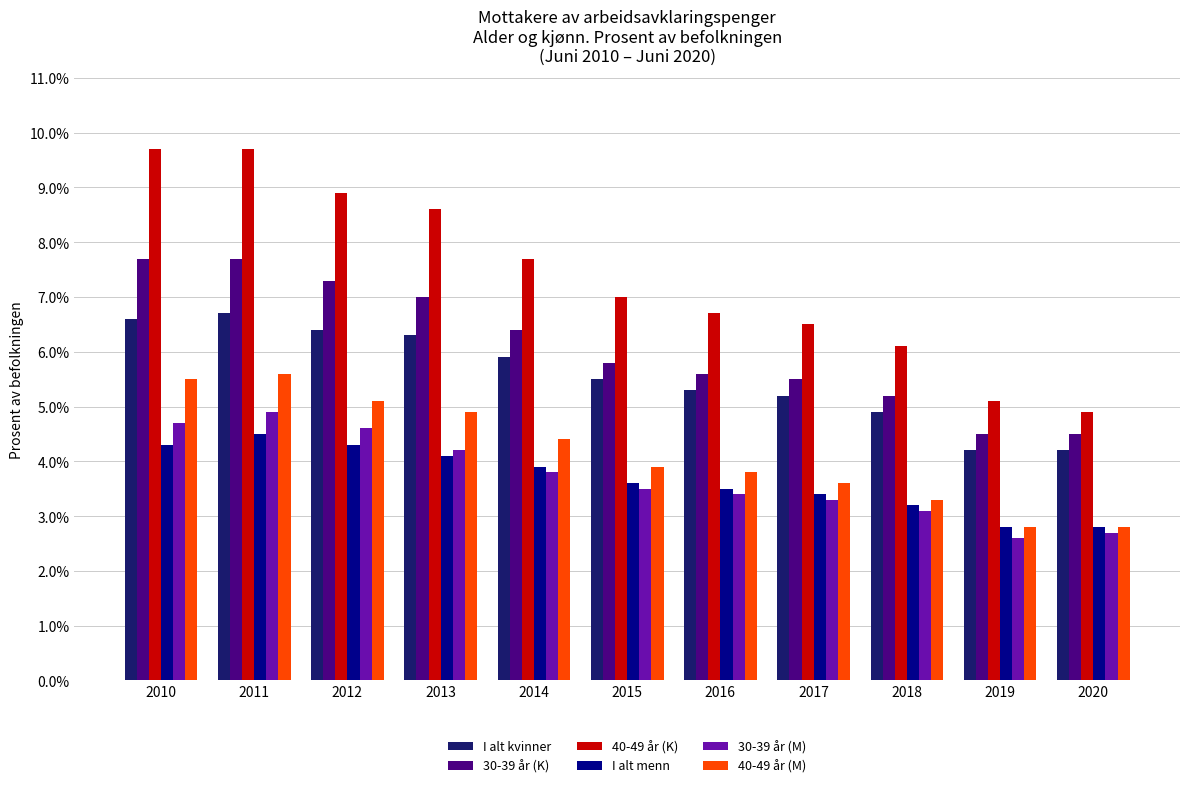

At which label does I alt kvinner reach its peak?

2011